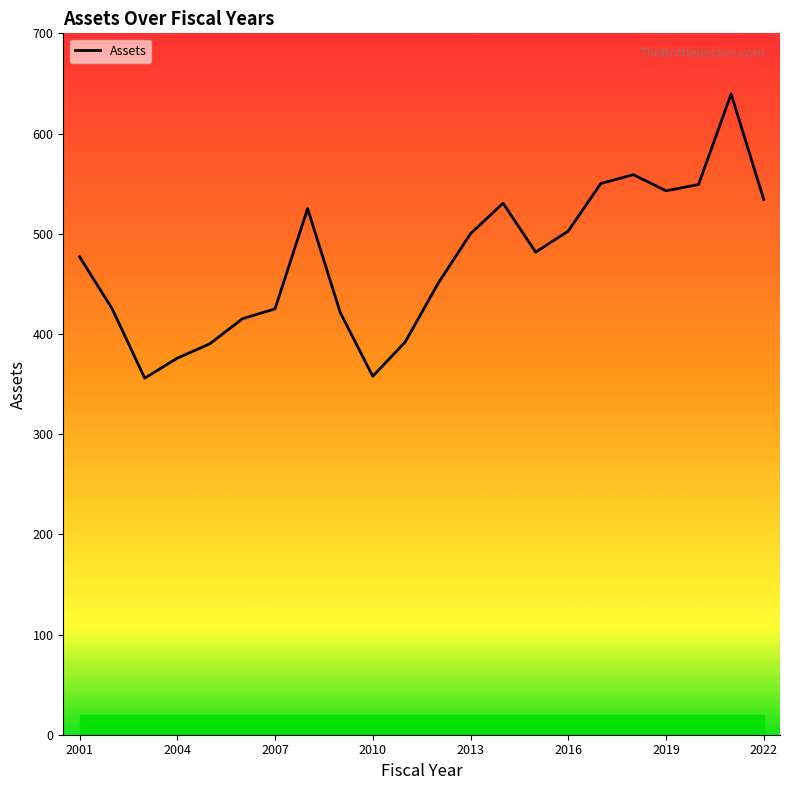

What is the difference between the maximum and minimum values?

283.6